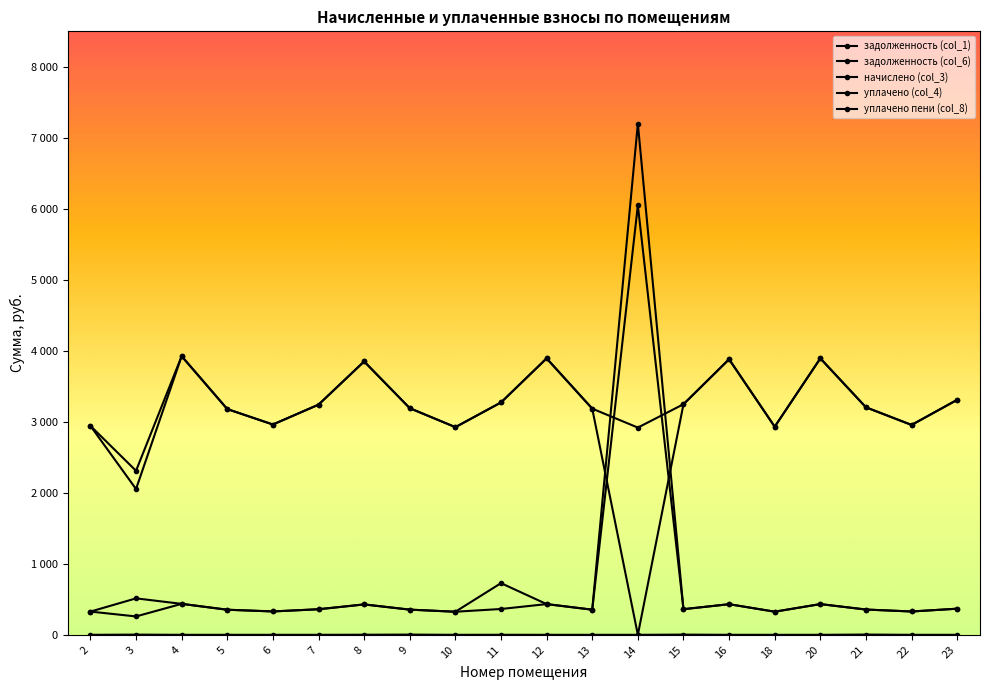

List the series in order of their peak value, lowest first.

уплачено пени (col_8), начислено (col_3), уплачено (col_4), задолженность (col_1), задолженность (col_6)